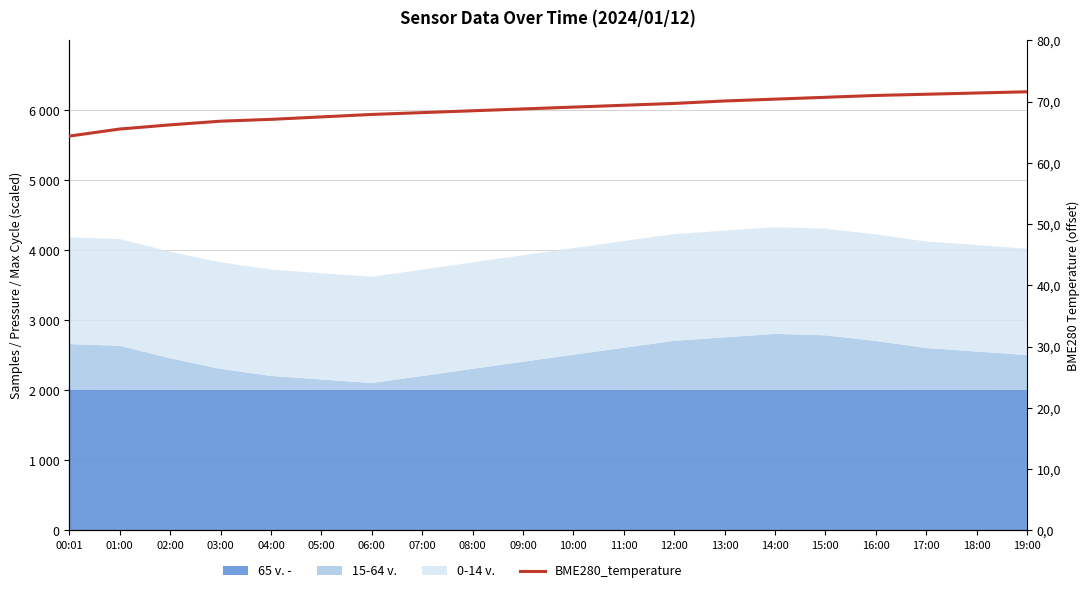

Does the chart have visible grid lines?

Yes